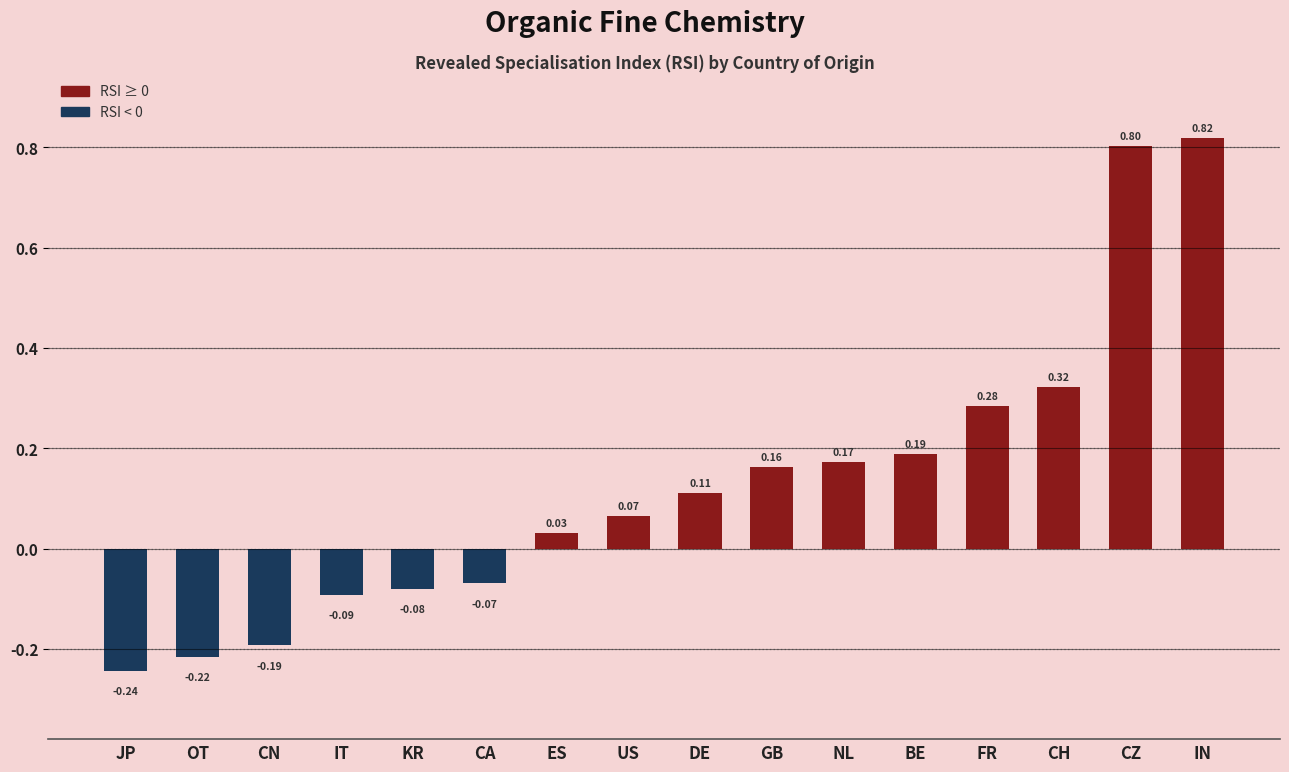

Rank the categories by value from highest to lowest.

IN, CZ, CH, FR, BE, NL, GB, DE, US, ES, CA, KR, IT, CN, OT, JP